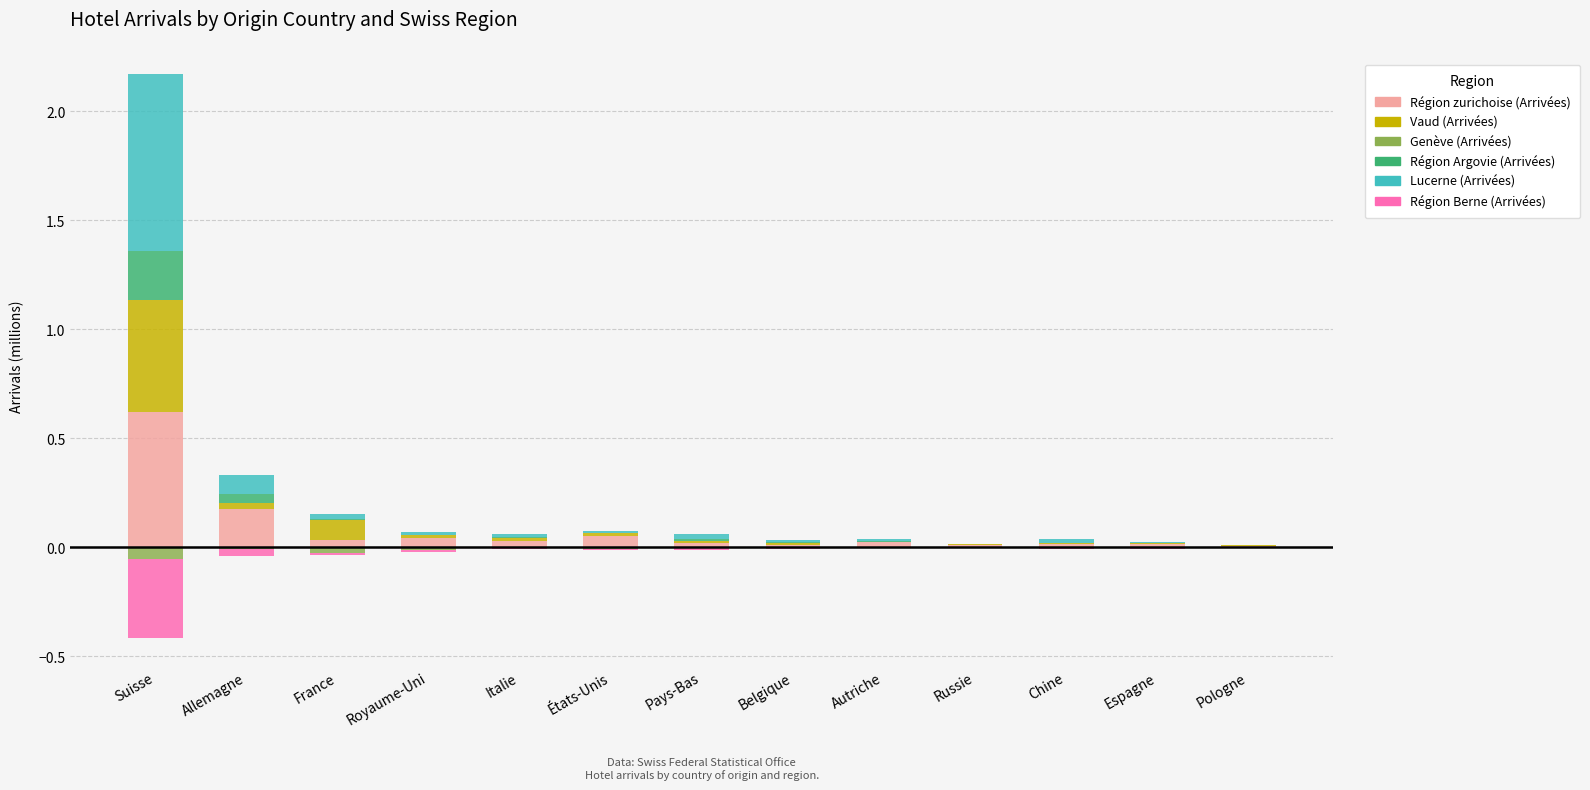

Between France and Suisse, which is larger?

Suisse